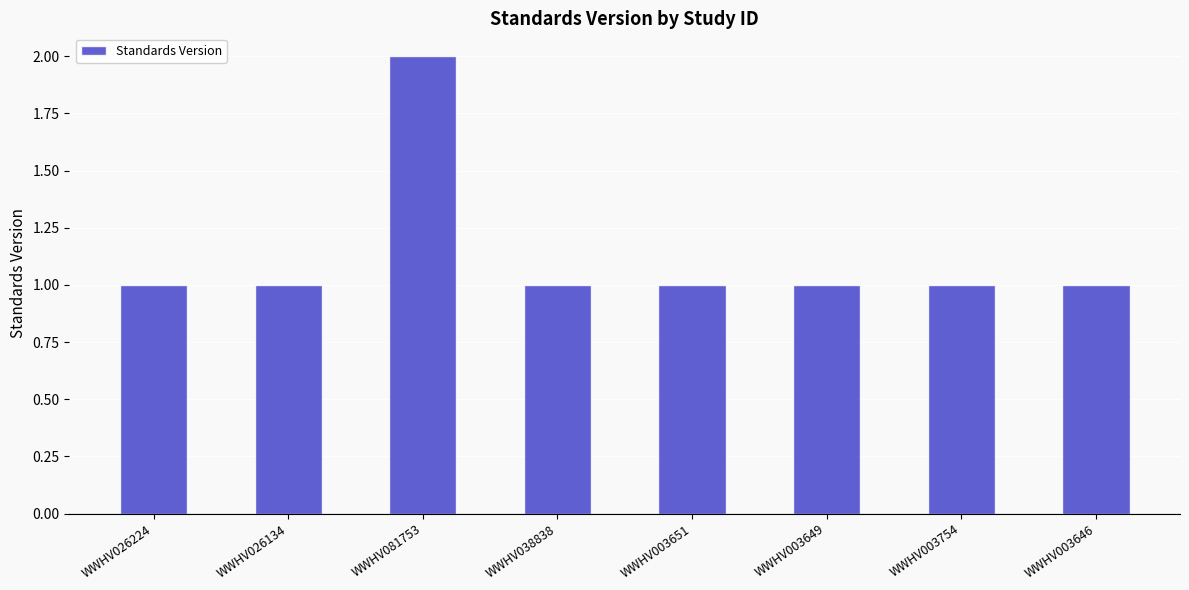

What is the average value?

1